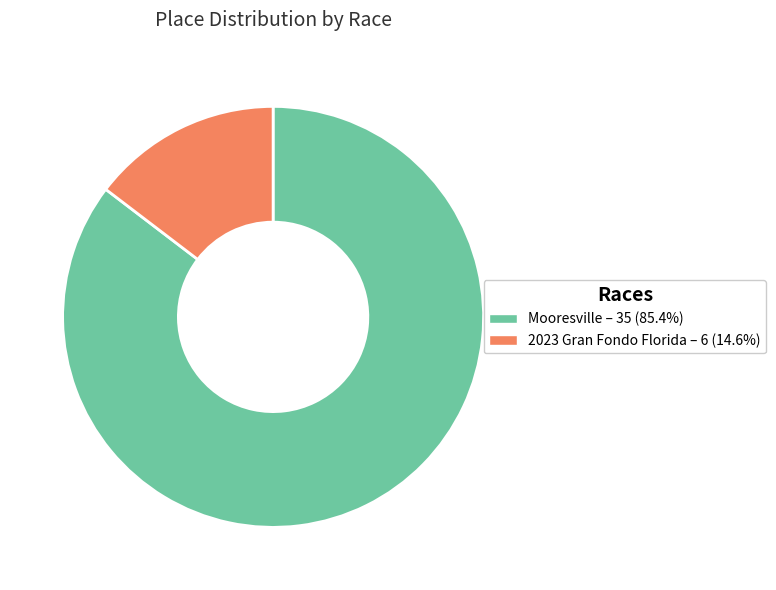

Approximately how many times larger is the value at Mooresville – 35 (85.4%) compared to 2023 Gran Fondo Florida – 6 (14.6%)?

5.8